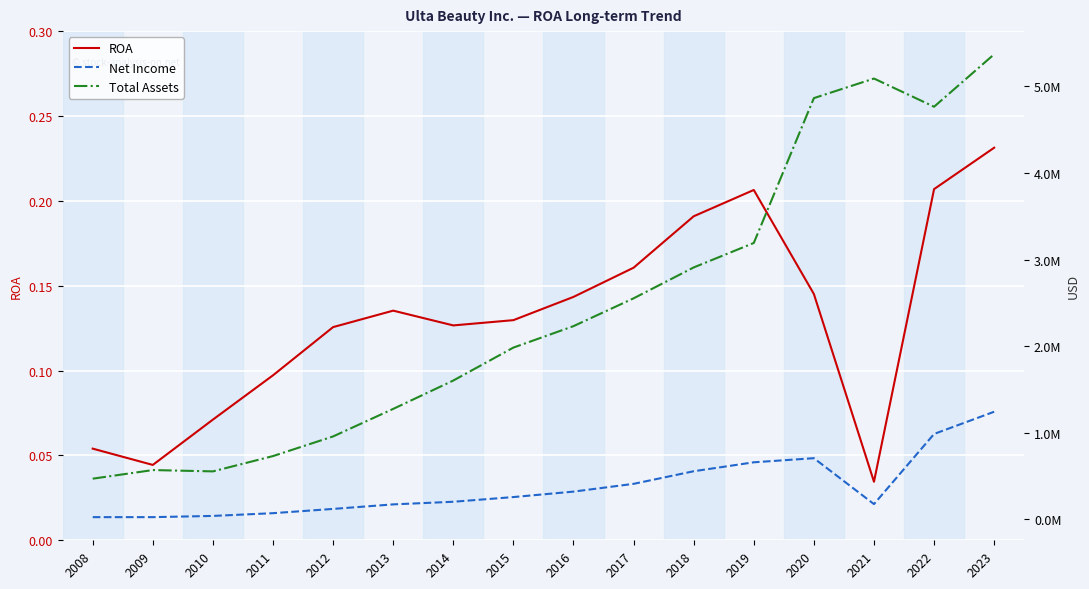

Reading right to left, extract all data points from this chart.

ROA: 2023=0.2	2022=0.2	2021=0.0	2020=0.1	2019=0.2	2018=0.2	2017=0.2	2016=0.1	2015=0.1	2014=0.1	2013=0.1	2012=0.1	2011=0.1	2010=0.1	2009=0.0	2008=0.1
Net Income: 2023=1242408.0	2022=985837.0	2021=175835.0	2020=705945.0	2019=658559.0	2018=555234.0	2017=409760.0	2016=320008.0	2015=257135.0	2014=202849.0	2013=172549.0	2012=120264.0	2011=71030.0	2010=39356.0	2009=25268.0	2008=25335.0
Total Assets: 2023=5370411.0	2022=4764379.0	2021=5089969.0	2020=4863872.0	2019=3191172.0	2018=2908687.0	2017=2551878.0	2016=2230918.0	2015=1983170.0	2014=1602727.0	2013=1275249.0	2012=957217.0	2011=730488.0	2010=553635.0	2009=568932.0	2008=469413.0